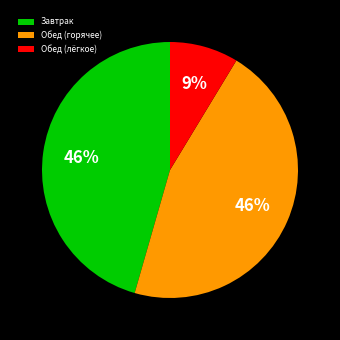

To the nearest percent, what percentage of the pie is Обед (горячее)?

46%